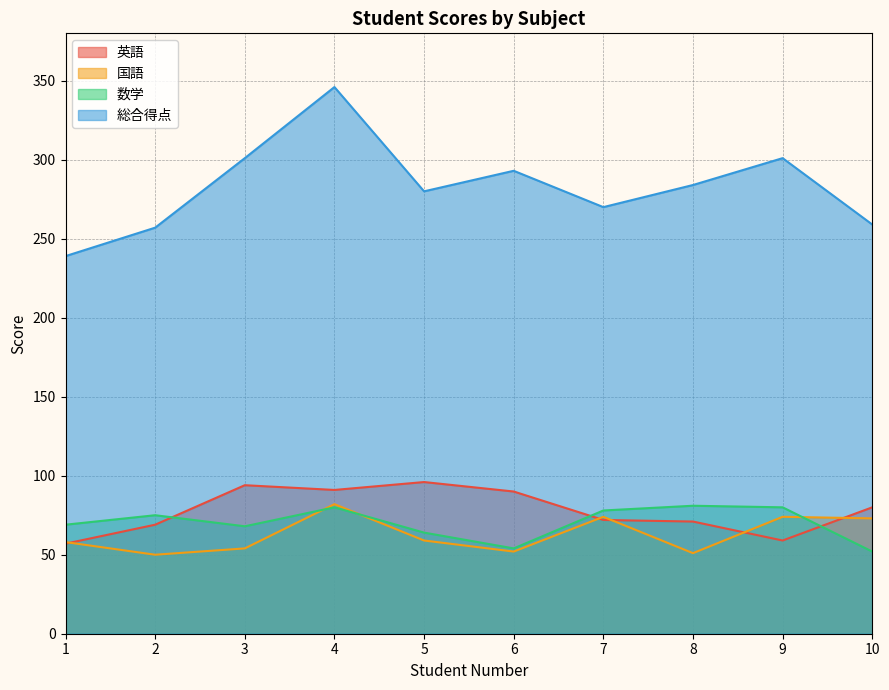

Which label corresponds to the smallest value in the chart?

2